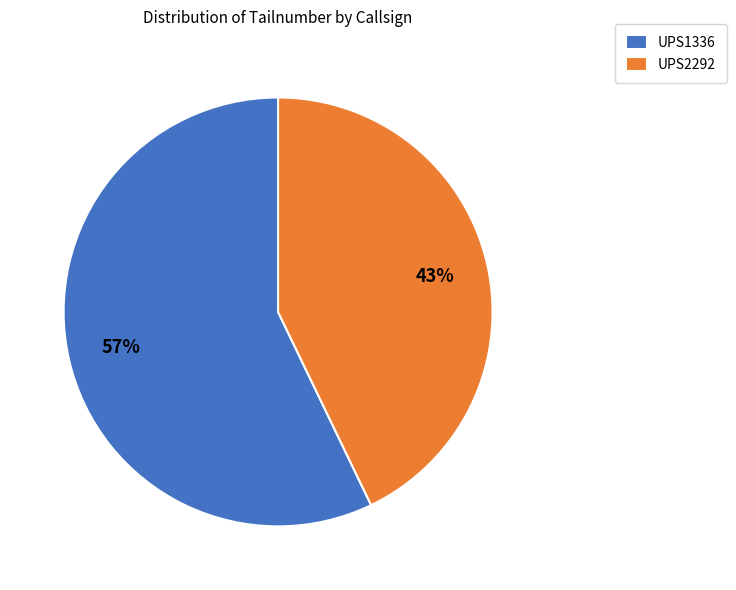

What is the smallest slice in the pie chart?

UPS2292